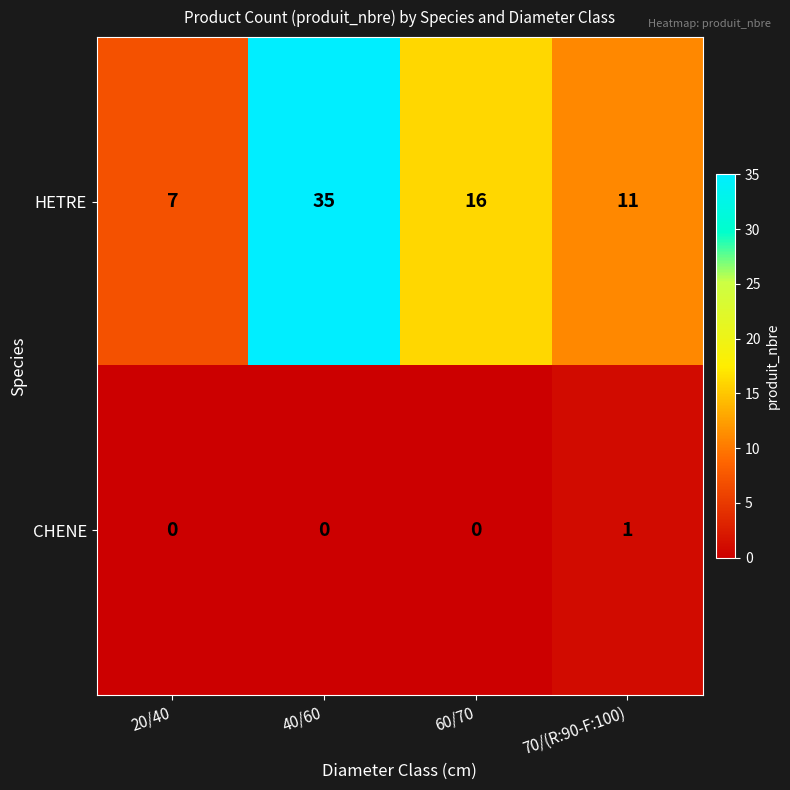

Which series has the largest total across all categories?

HETRE